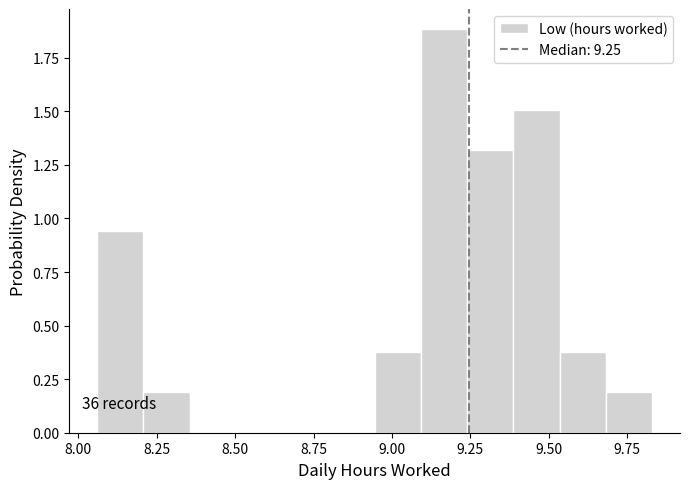

Read against the x-axis, roughly where is the centre of the tallest bar?

9.15